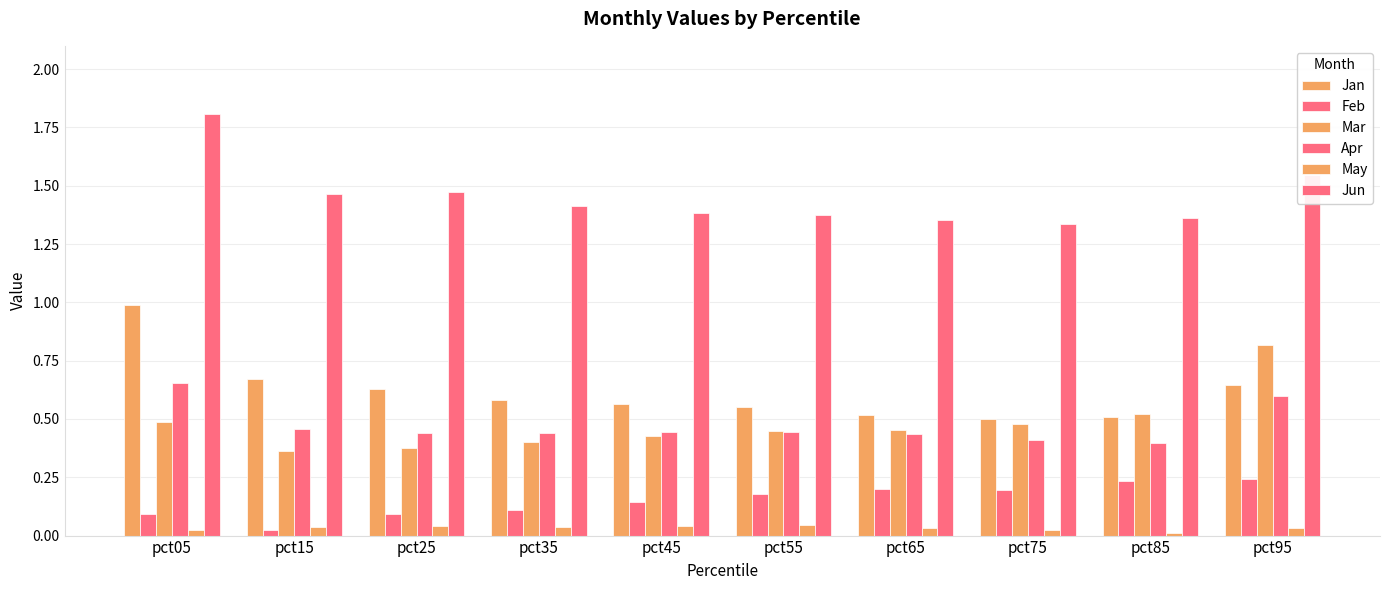

Reading left to right, what are all the values shown in this chart?

Jan: 1.0	0.7	0.6	0.6	0.6	0.6	0.5	0.5	0.5	0.6
Feb: 0.1	0.0	0.1	0.1	0.1	0.2	0.2	0.2	0.2	0.2
Mar: 0.5	0.4	0.4	0.4	0.4	0.4	0.5	0.5	0.5	0.8
Apr: 0.7	0.5	0.4	0.4	0.4	0.4	0.4	0.4	0.4	0.6
May: 0.0	0.0	0.0	0.0	0.0	0.0	0.0	0.0	0.0	0.0
Jun: 1.8	1.5	1.5	1.4	1.4	1.4	1.4	1.3	1.4	1.5